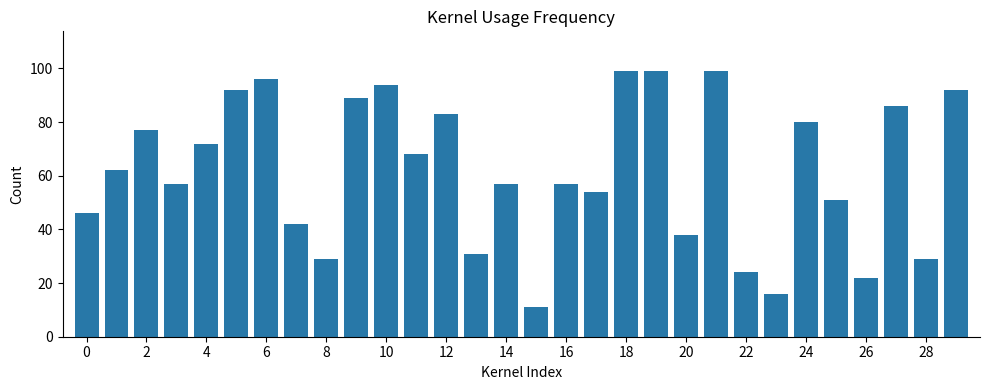

What is the value of the 17th bar from the left?

57